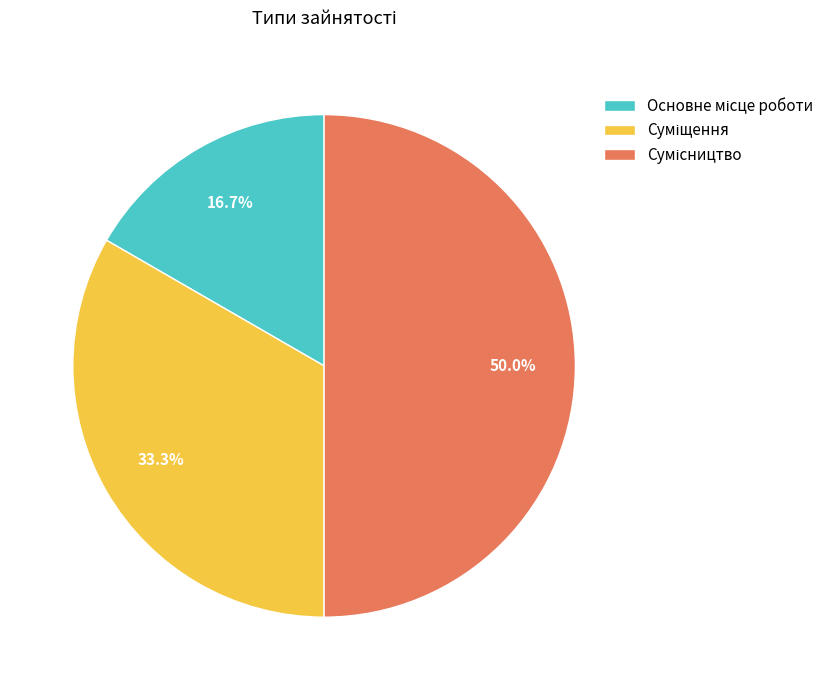

What is the change in value from Суміщення to Сумісництво?

+1